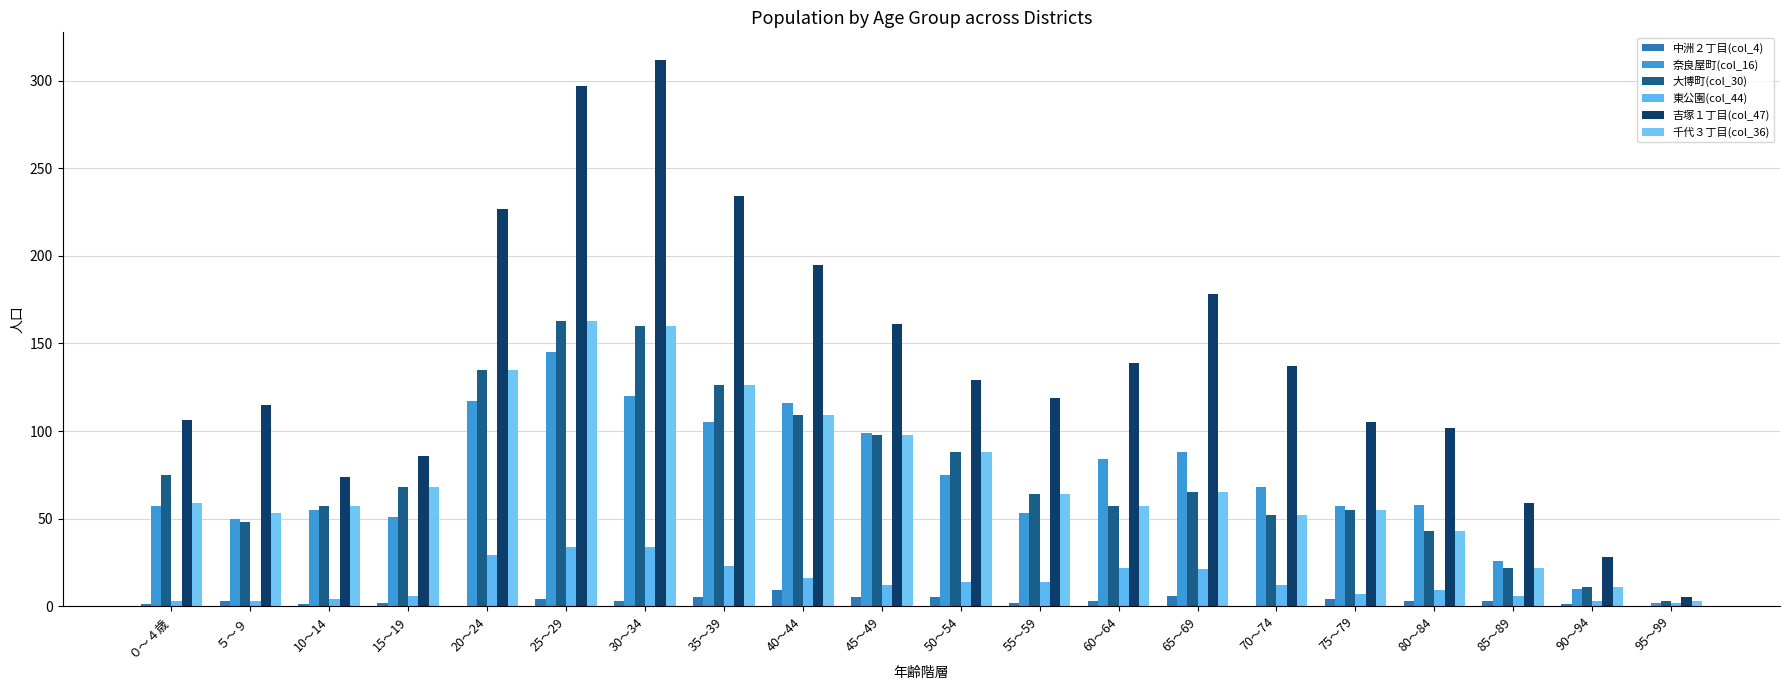

What is the value of the 大博町(col_30) bar at the 15th from the left?

52